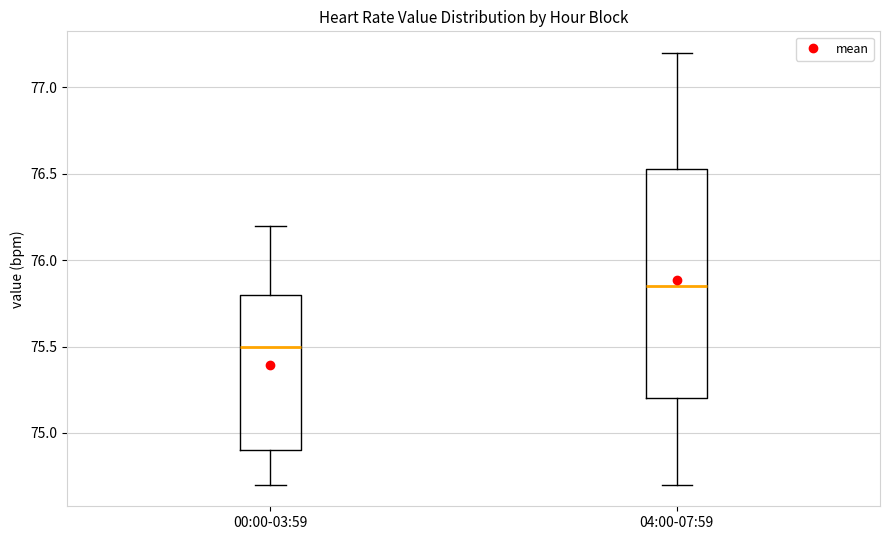

Which box's median line is the highest?

04:00-07:59